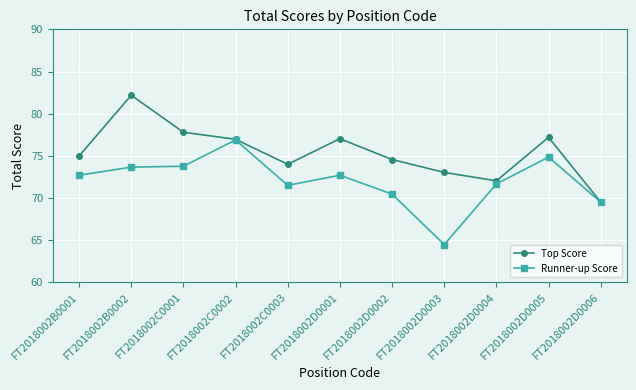

At FT2018002D0005, list the series in order from smallest to largest.

Runner-up Score, Top Score